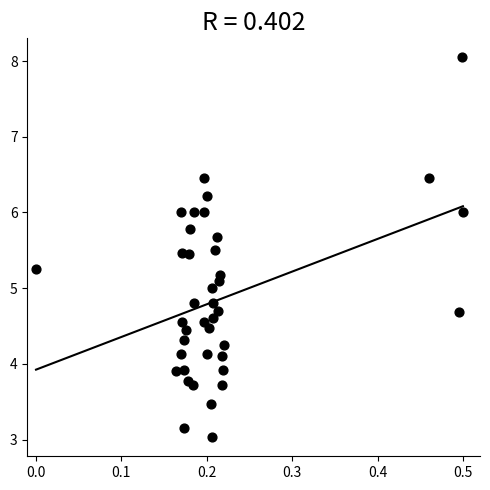

What is the range of X values (max minus min)?

0.5